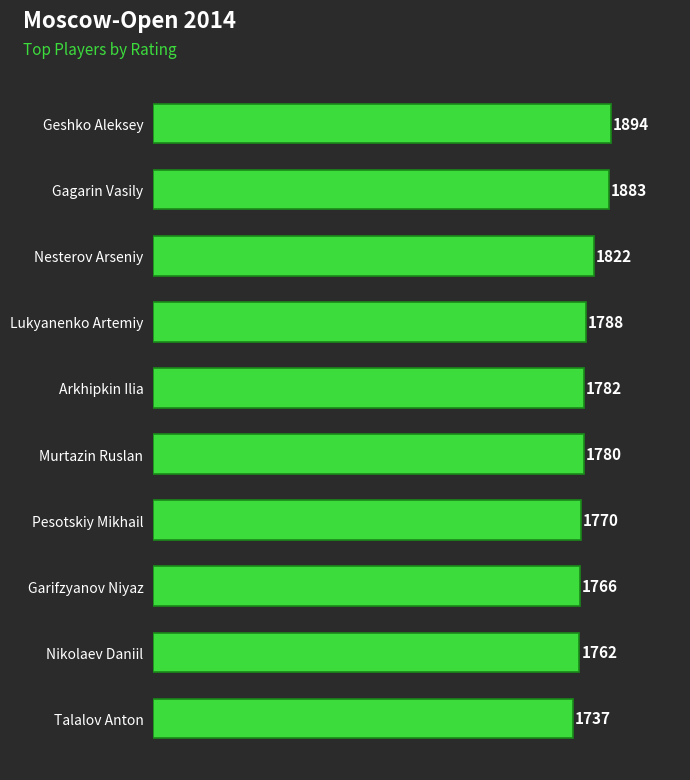

The value at Pesotskiy Mikhail is 1770. True or false?

True